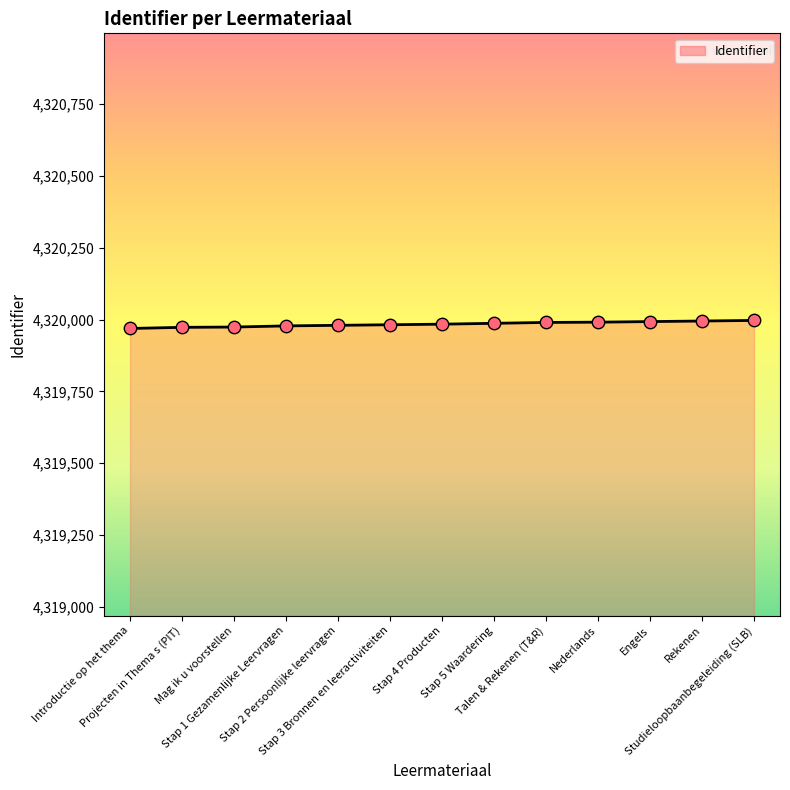

What is the maximum value shown in the chart?

4319997